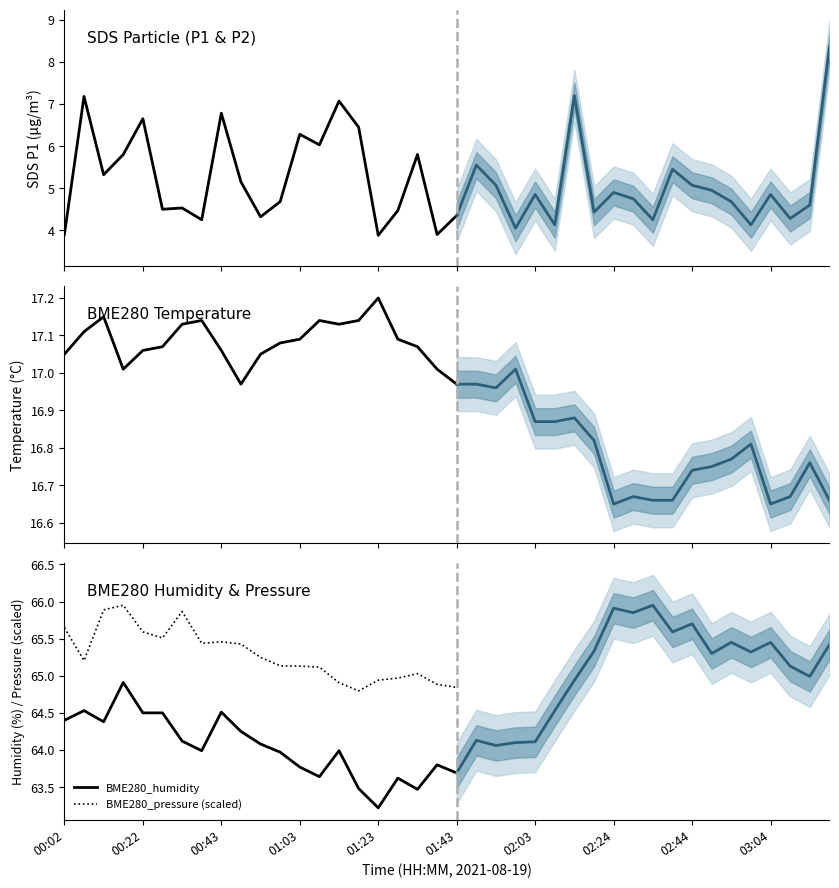

How many categories are shown in the chart?

21